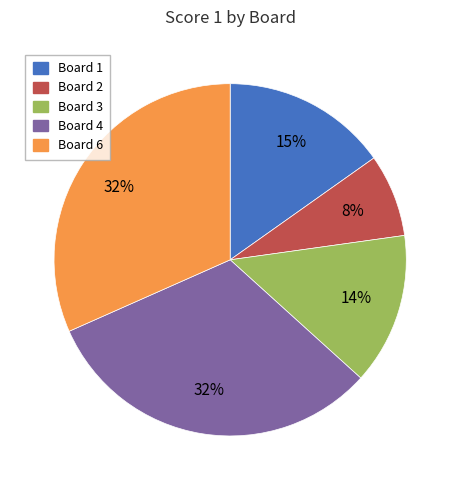

Count the number of slices in the pie.

5